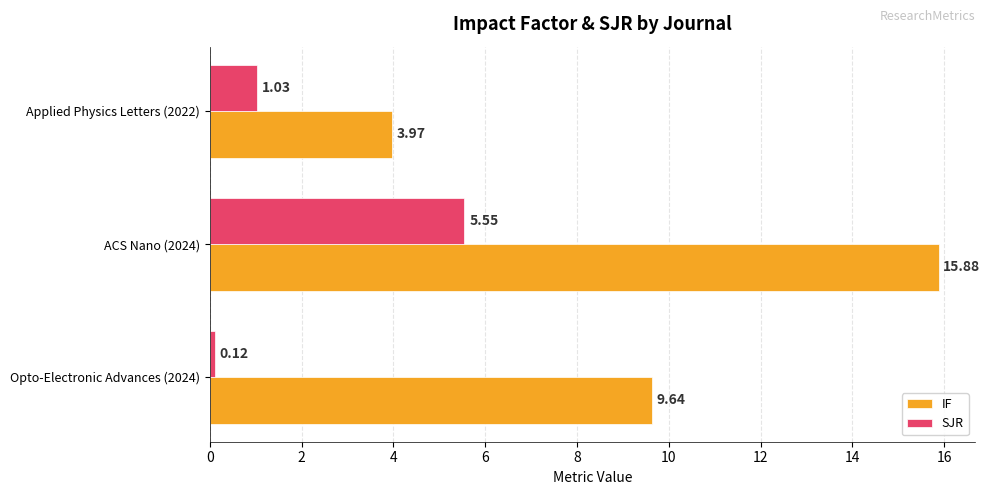

What is the spread (max minus min) of values at Opto-Electronic Advances (2024)?

9.5